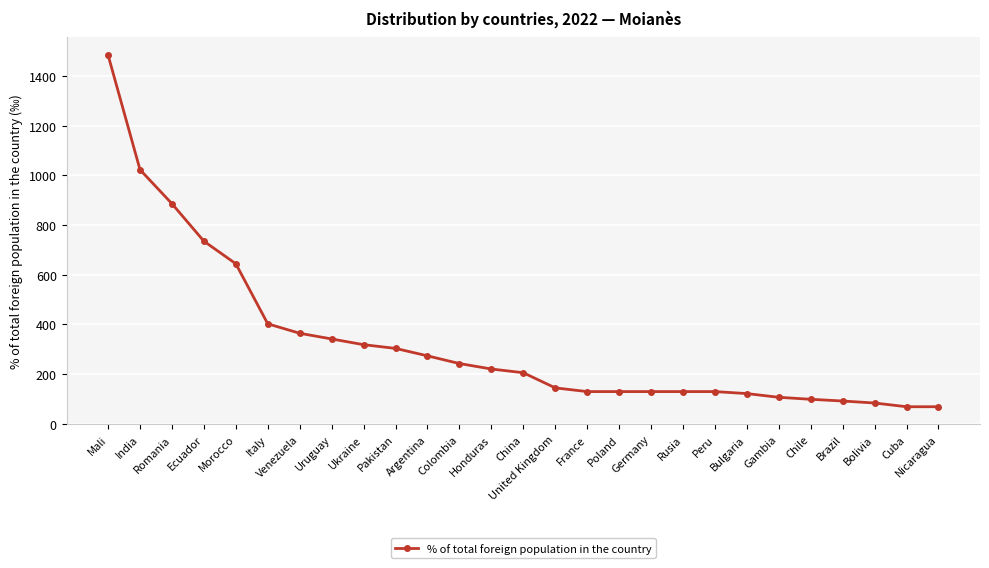

Which label corresponds to the largest value in the chart?

Mali